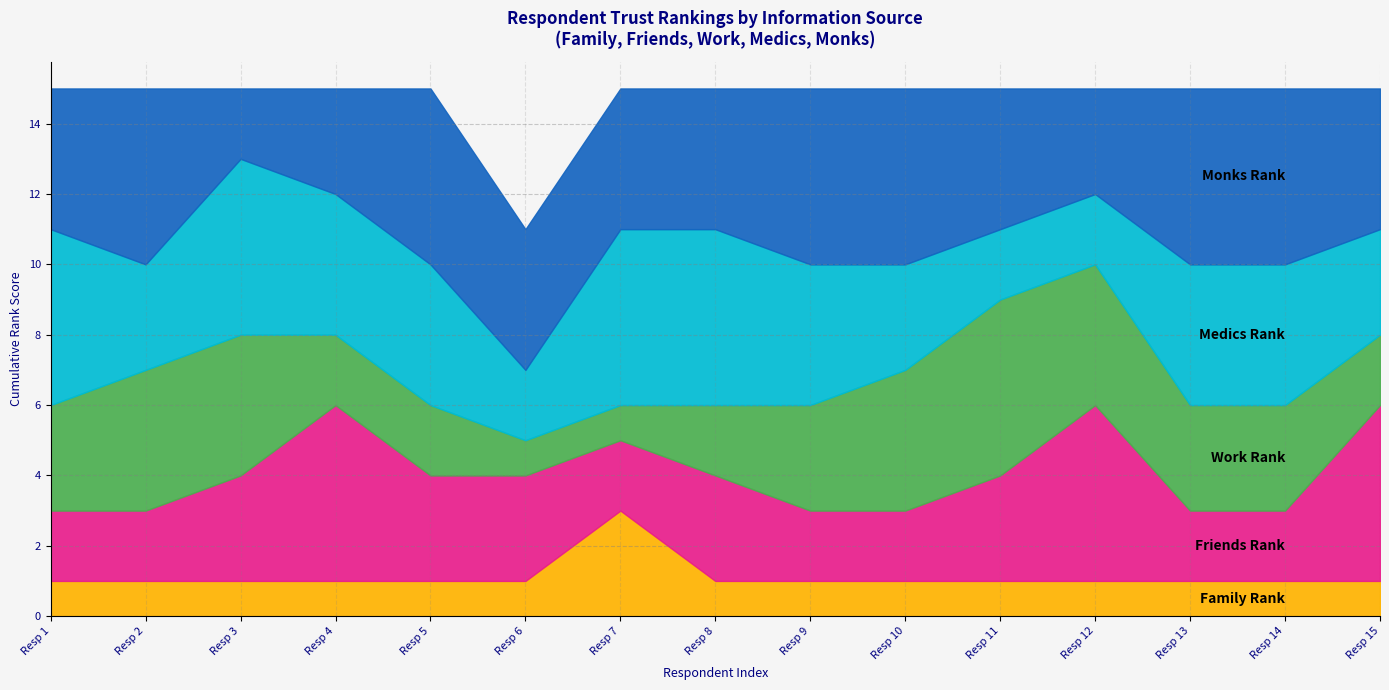

What is the total value across all series at Resp 13?

15